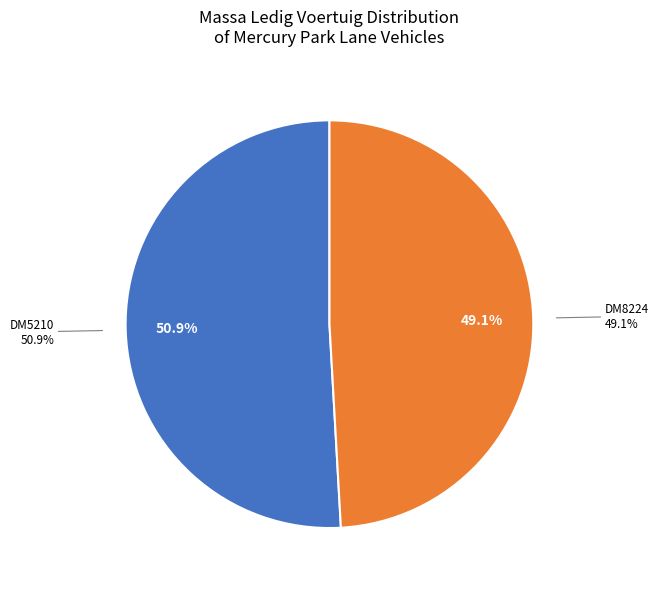

How many segments does this pie chart have?

2